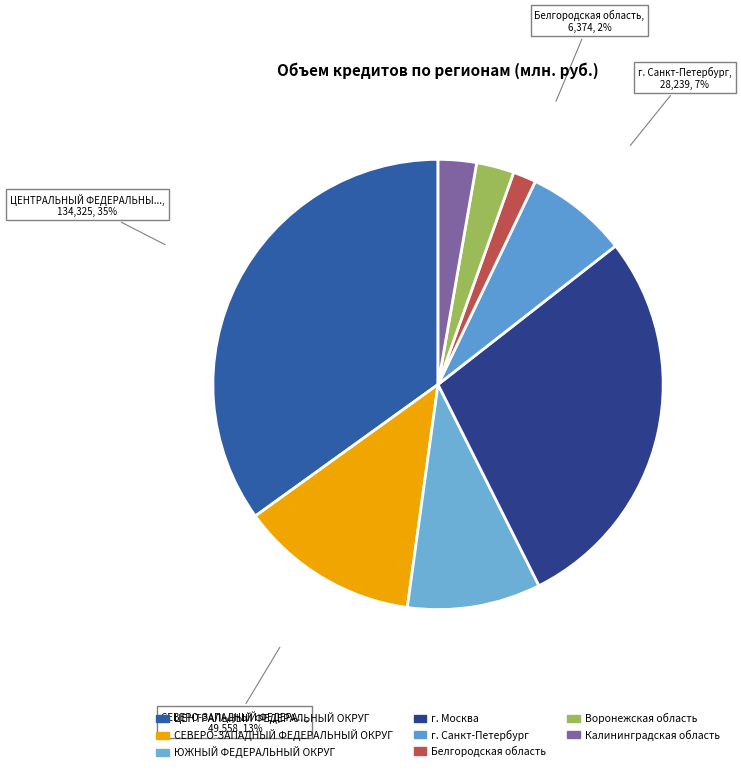

Which has a higher value, г. Москва or Калининградская область?

г. Москва